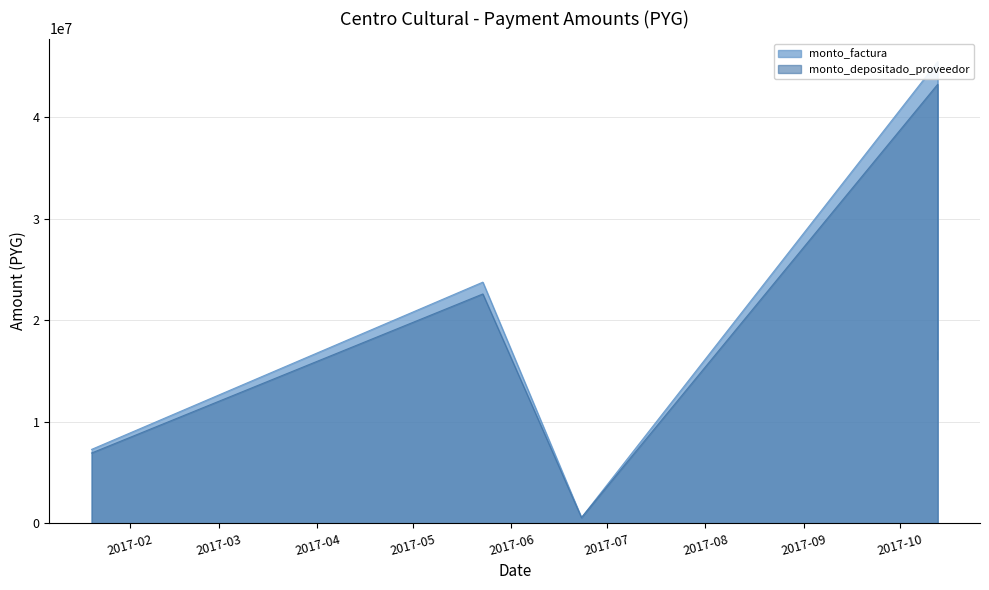

How many monto_depositado_proveedor values are between 6918393 and 22595328?

3